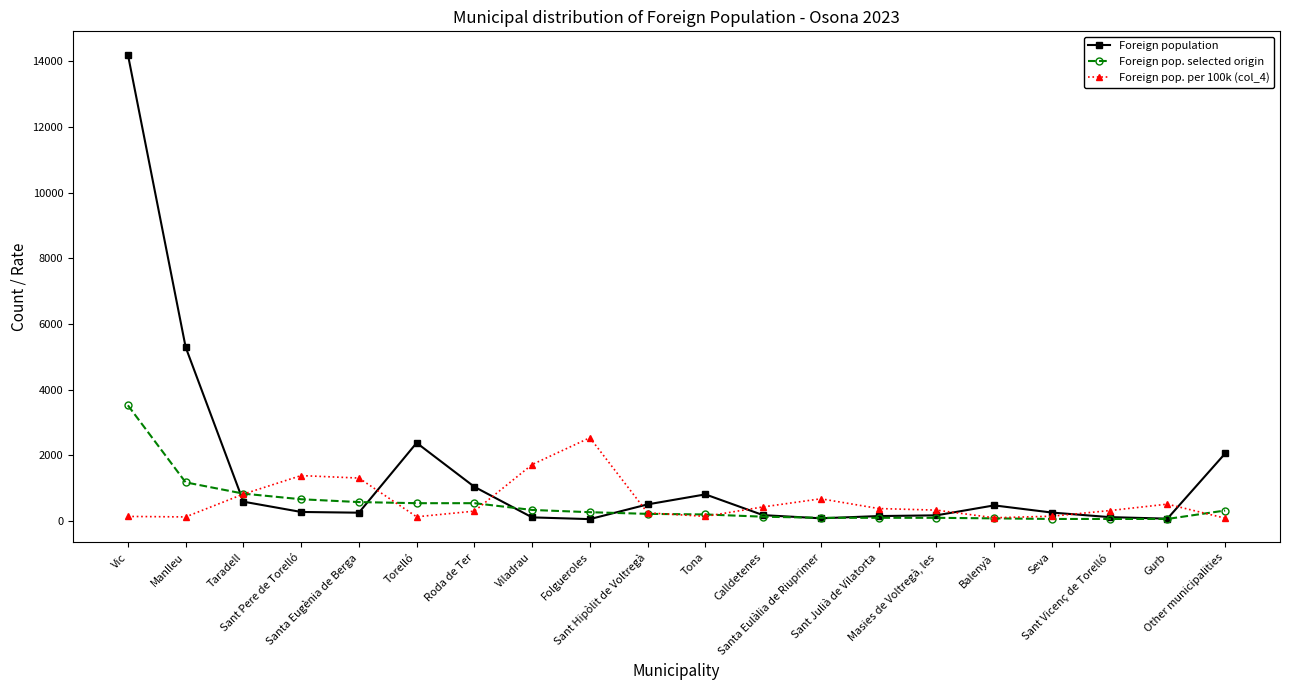

At which label does Foreign pop. selected origin reach its peak?

Vic